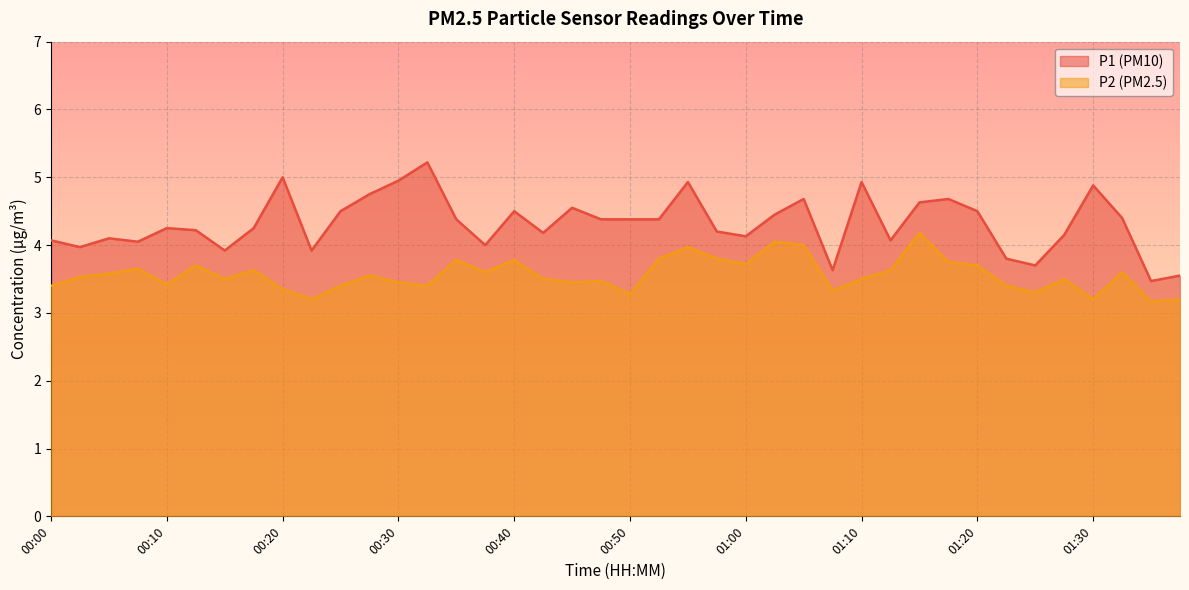

At which category does P1 reach its first local peak?

00:05